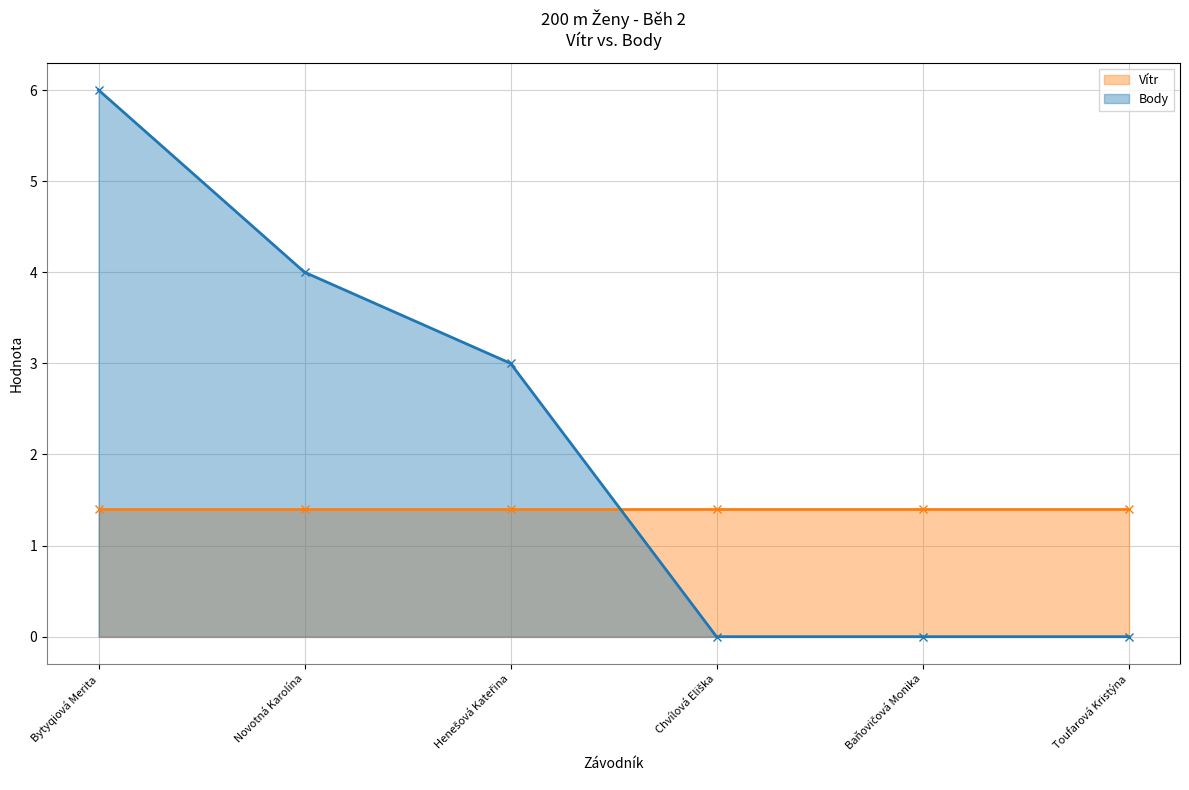

What is the difference between the values at Novotná Karolína and Henešová Kateřina?

1